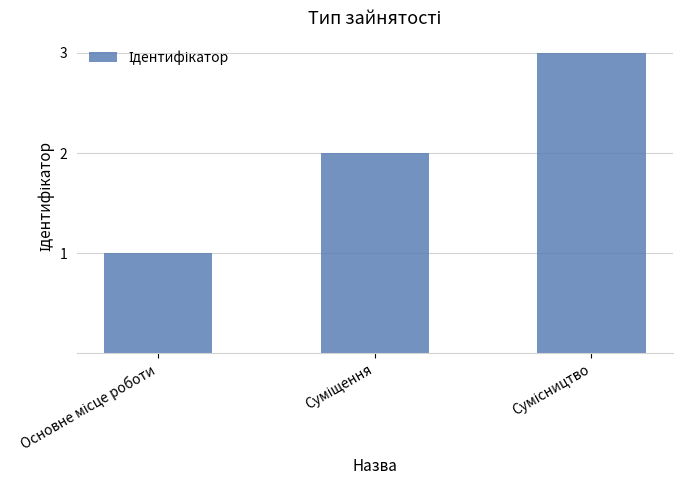

What is the greatest value displayed?

3